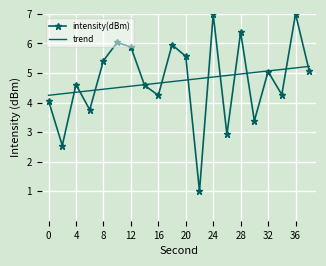

What is the minimum value for intensity(dBm)?

1.0